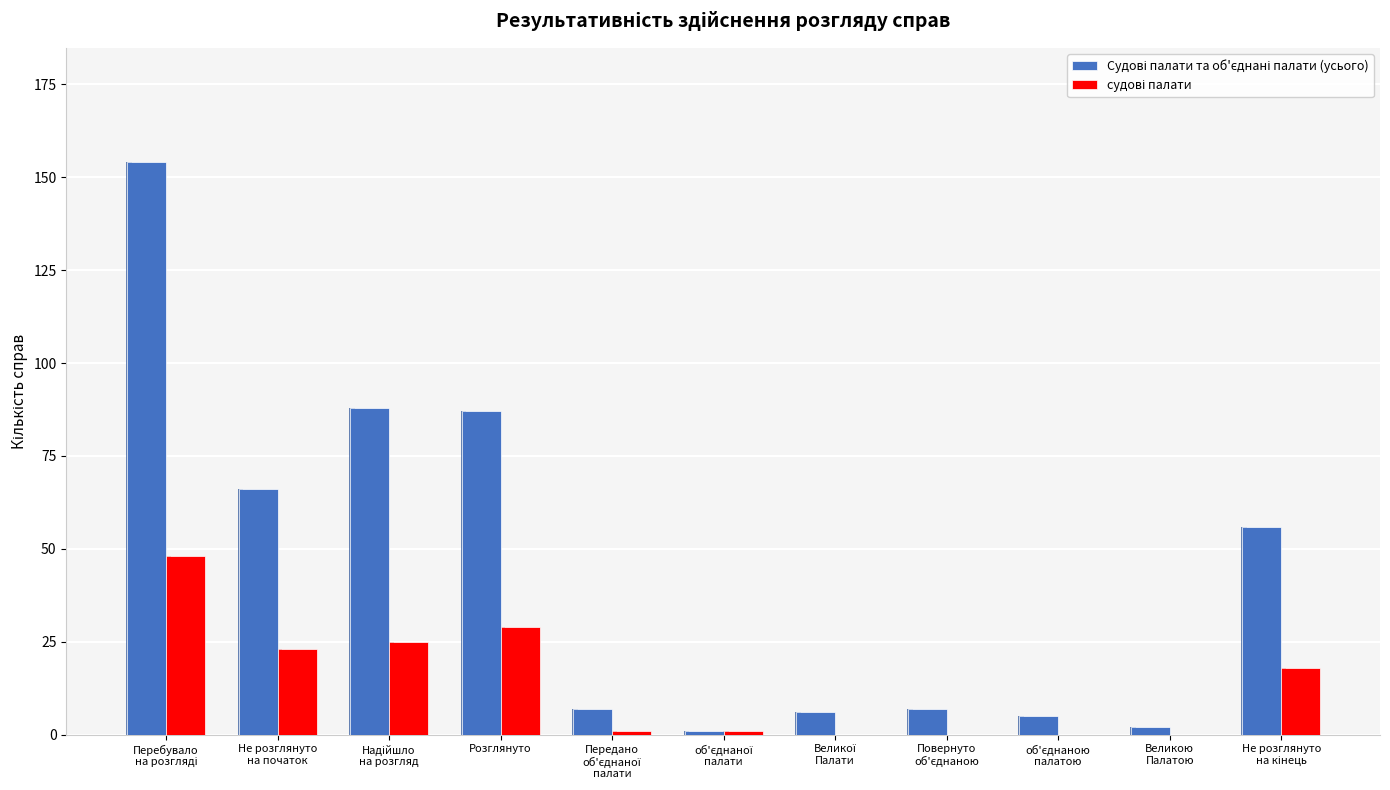

Where is Судові палати та об'єднані палати (усього) nearest to the value 77?

Розглянуто